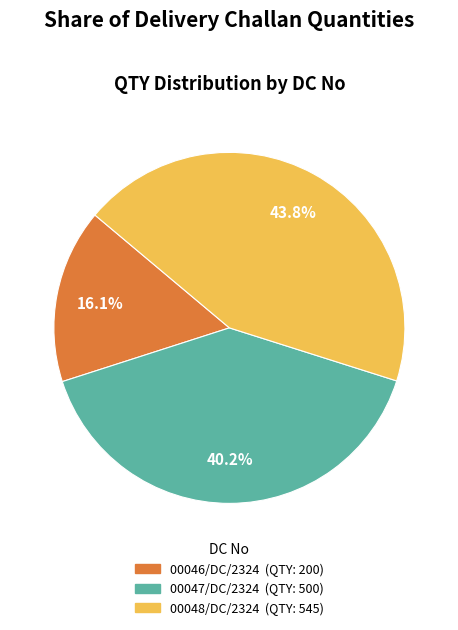

Which category has the biggest portion of the pie?

00048/DC/2324